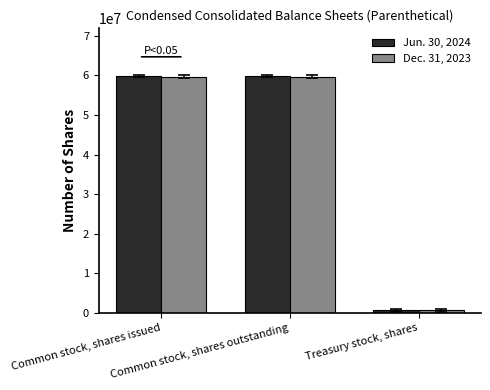

What is the sum of the Dec. 31, 2023 values at Common stock, shares issued and Treasury stock, shares?

60380000